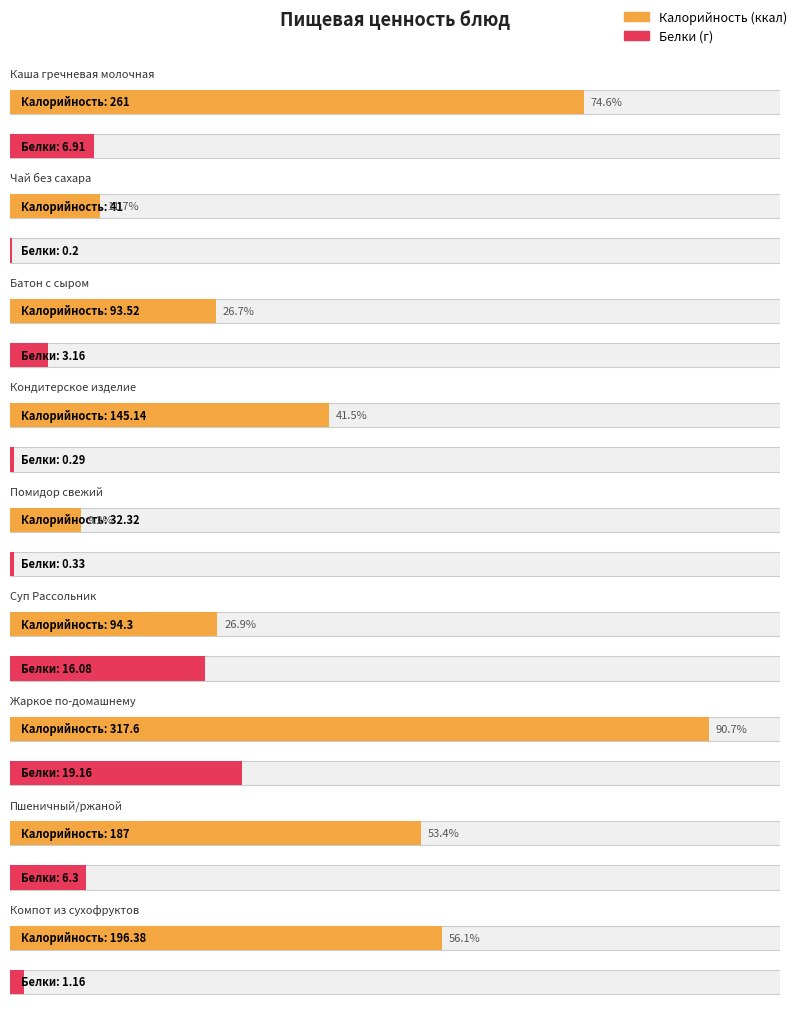

What is the minimum value shown in the chart?

0.2